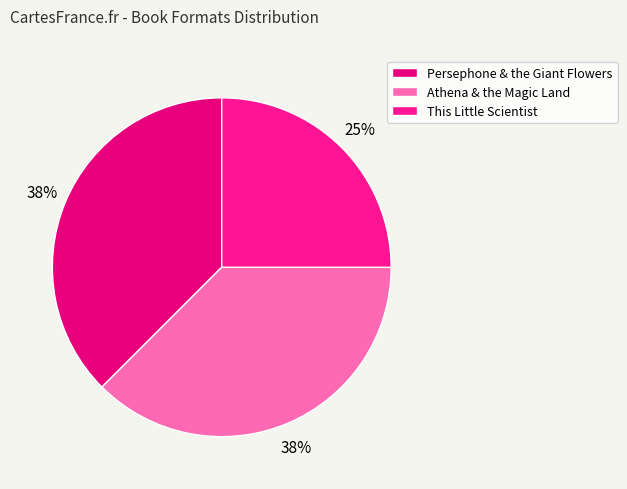

What percentage do Athena & the Magic Land and This Little Scientist together represent?

62.5%